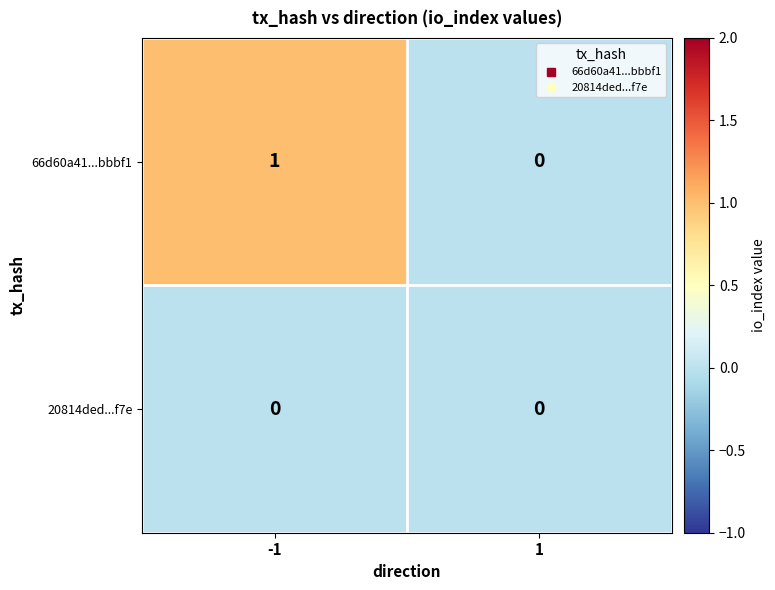

Reading left to right, what are all the values shown in this chart?

66d60a41...bbbf1: -1=1	1=0
20814ded...f7e: -1=0	1=0